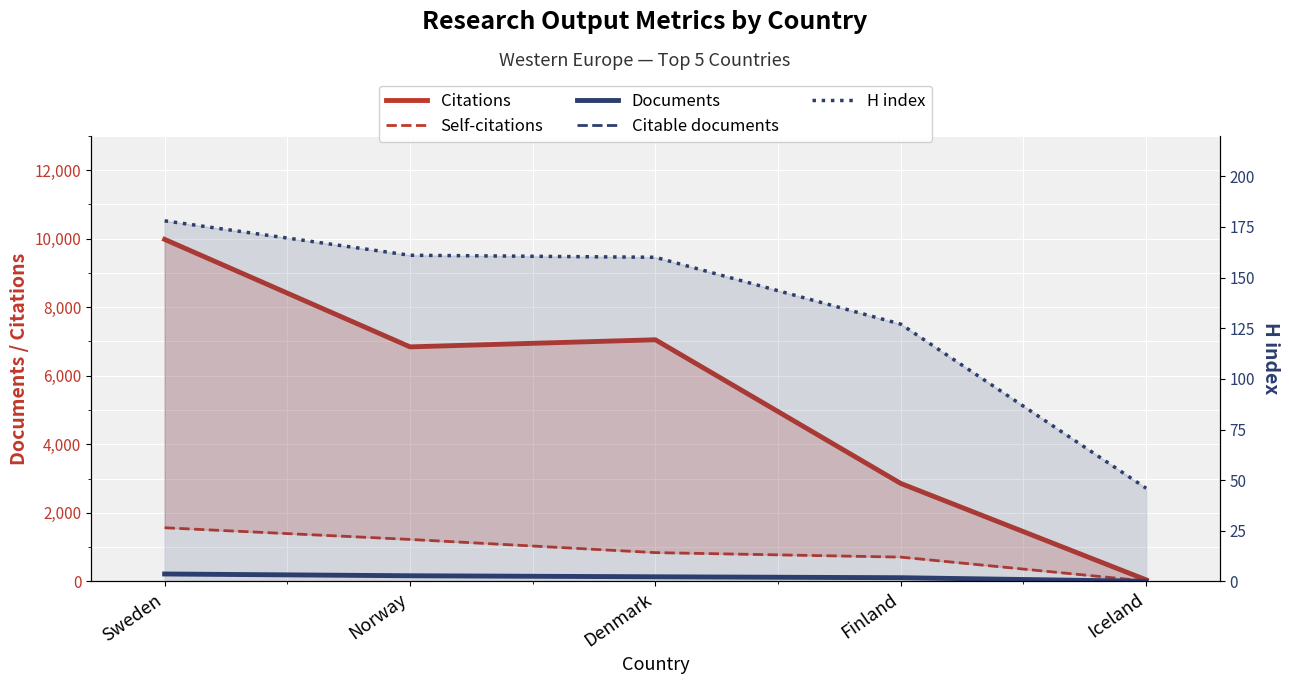

Rank the series by their maximum value, from lowest to highest.

H index, Citable documents, Documents, Self-citations, Citations